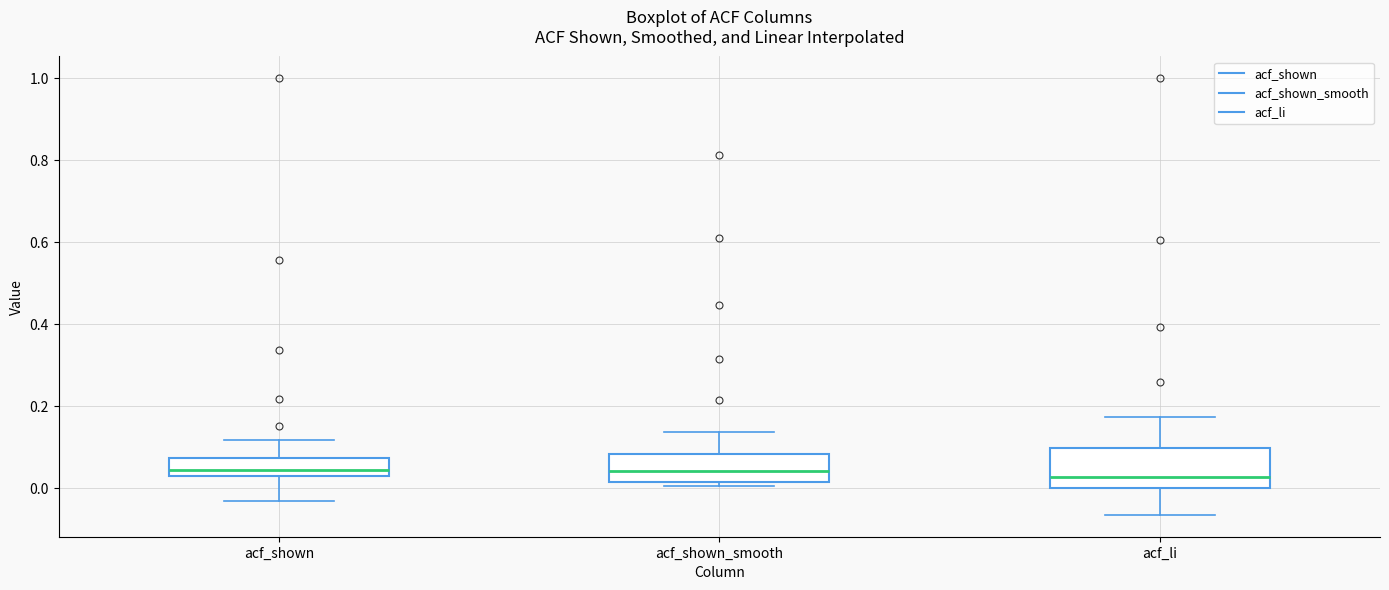

Which box is the tallest, from its lower edge to its upper edge?

acf_li